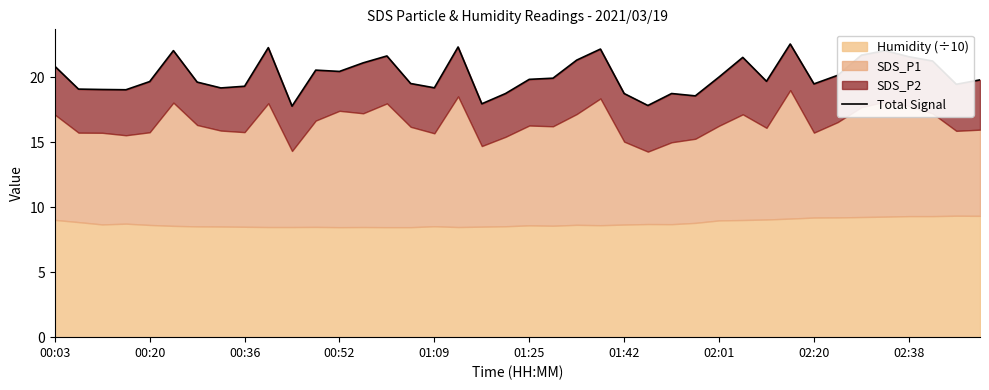

The chart shows a value of 19.5 at 38. True or false?

True